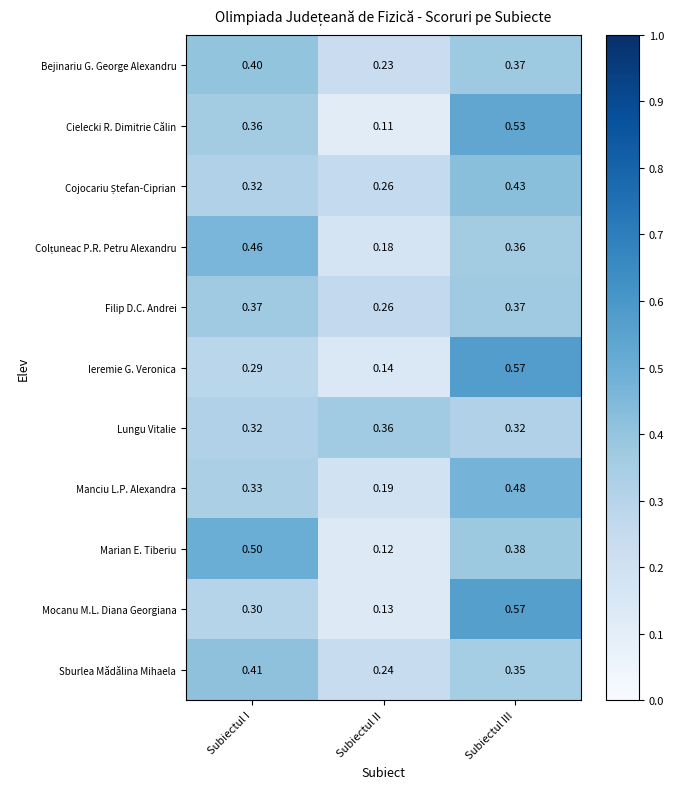

Which series changed the most between Subiectul I and Subiectul II?

Marian E. Tiberiu